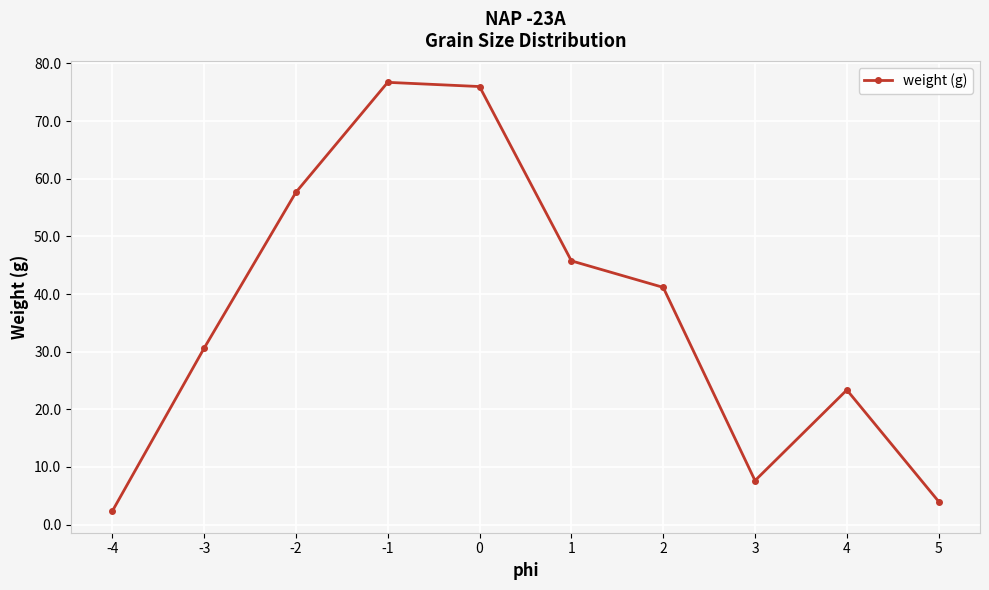

Is it true that the value at 1 is 61.6?

False